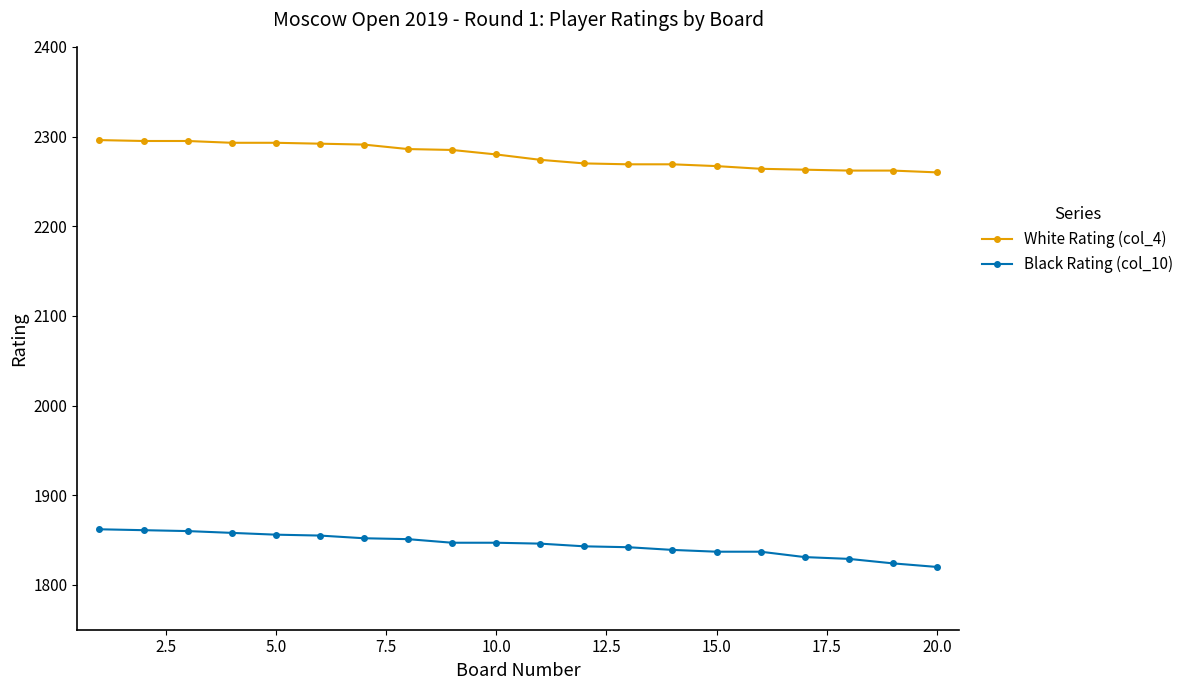

Rank the series by their maximum value, from lowest to highest.

Black Rating (col_10), White Rating (col_4)